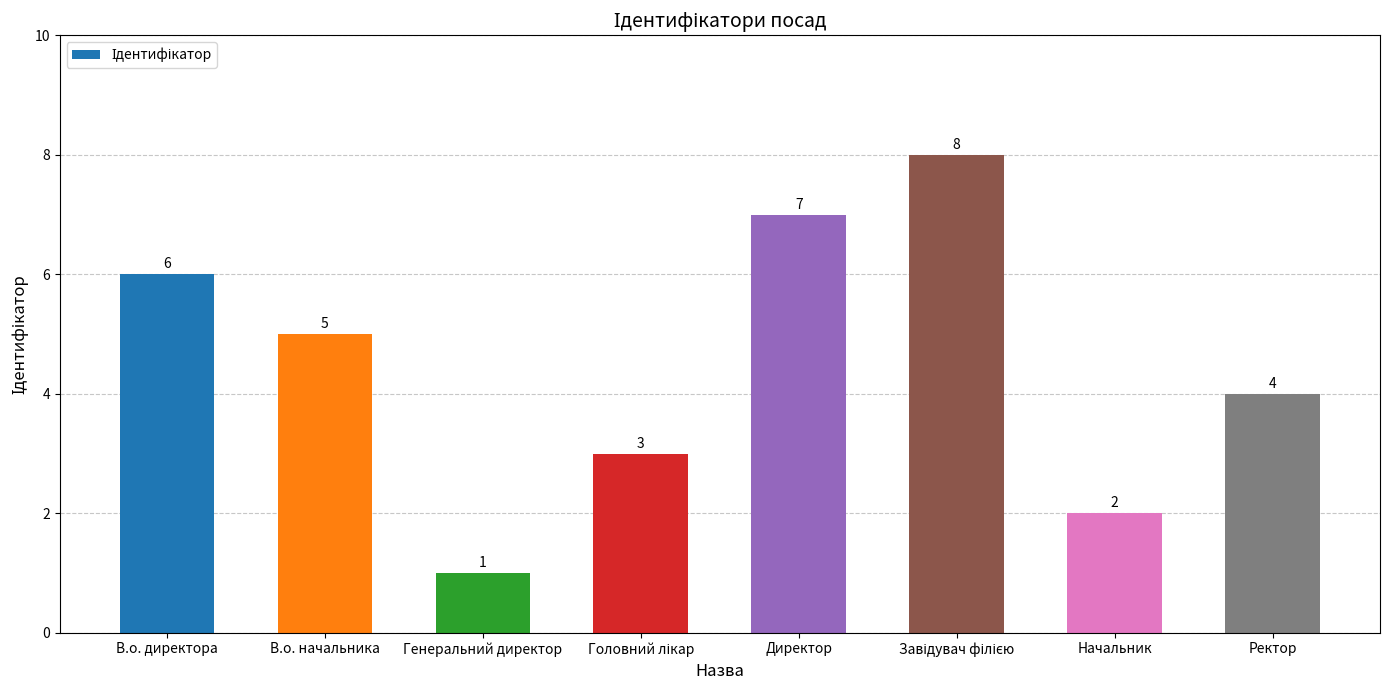

What is the change in value from В.о. директора to В.о. начальника?

-1